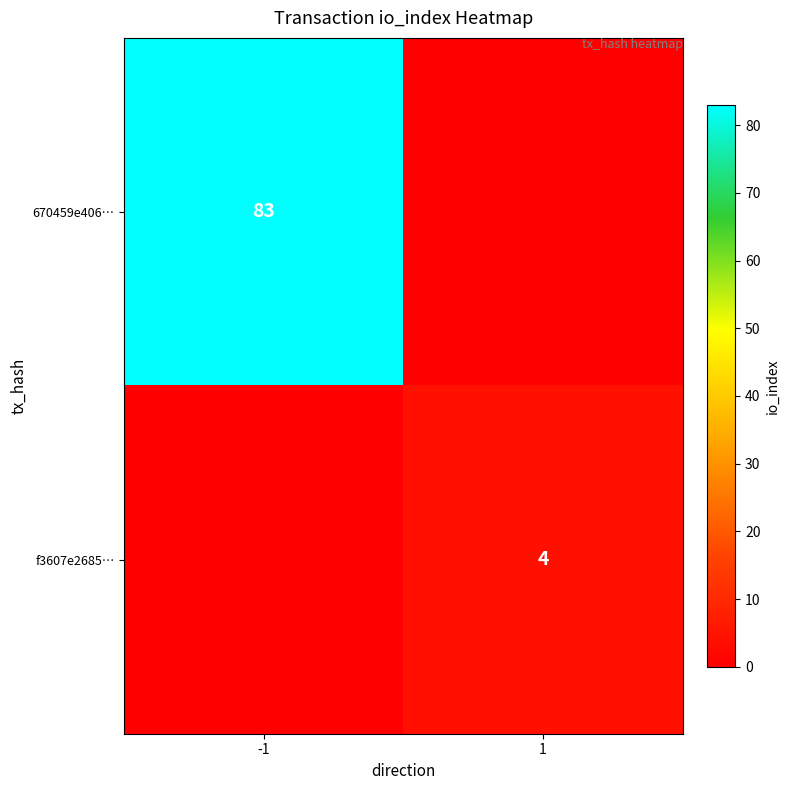

Is it true that 670459e406… equals 83 at -1?

True